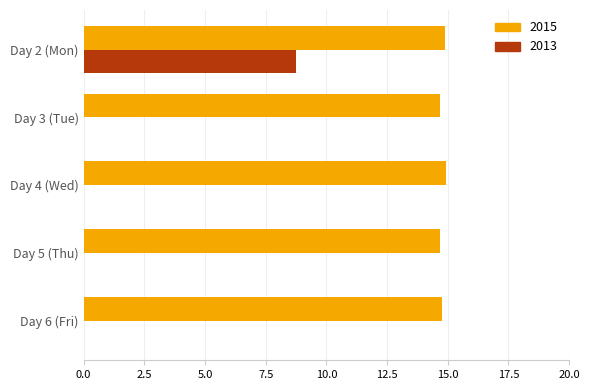

True or false: 2013 has a value of 0.0 at Day 3 (Tue).

True